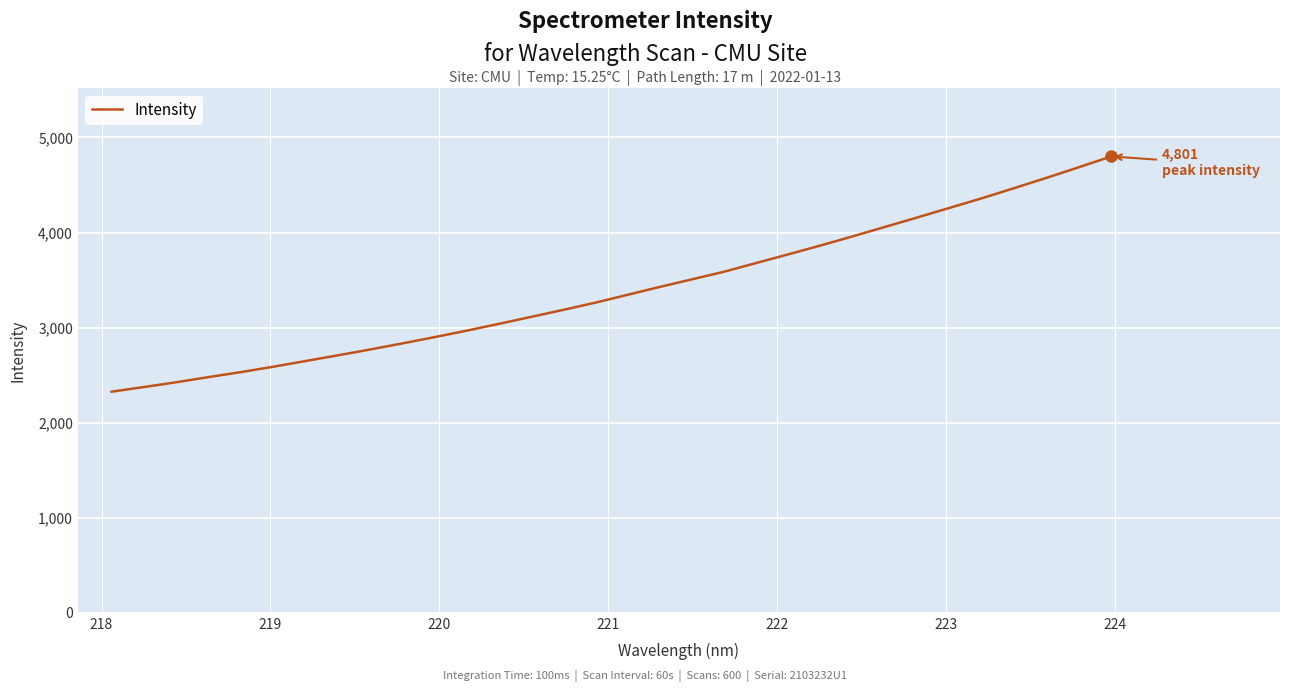

What is the maximum value shown in the chart?

4800.6